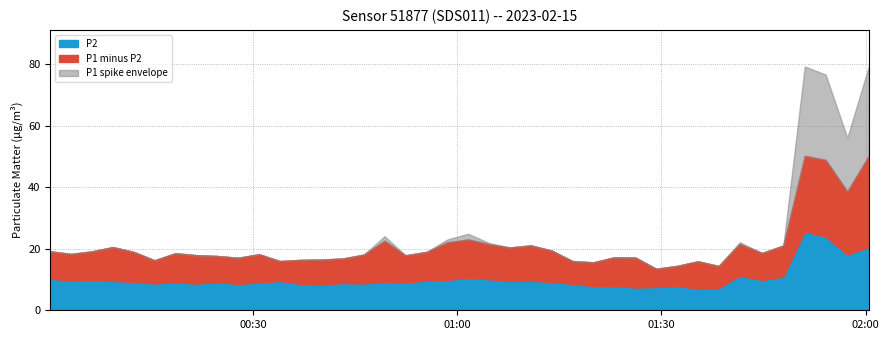

True or false: P1 and P2 intersect in this chart.

False